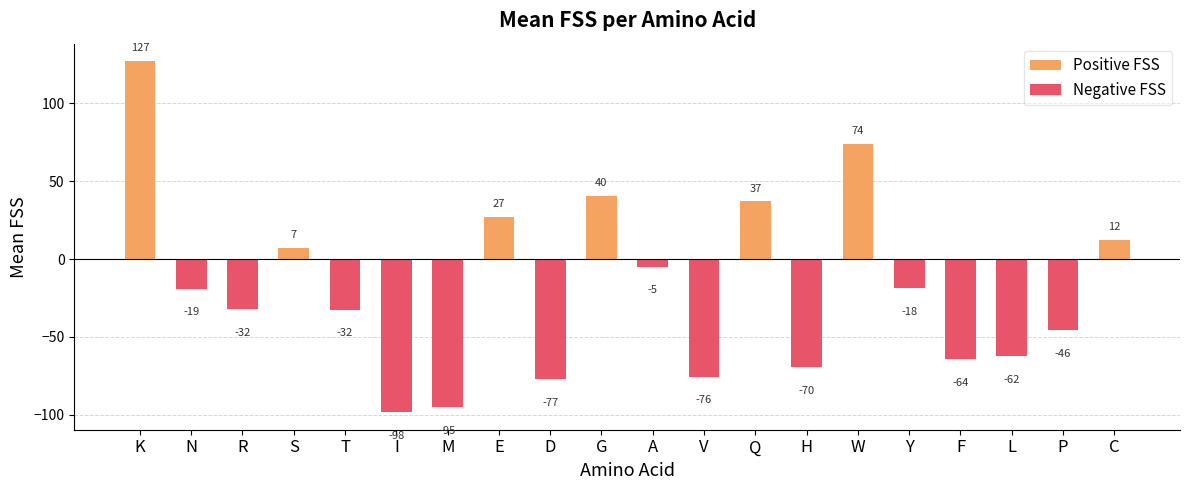

The Negative FSS series shows -6.7 at A. True or false?

False